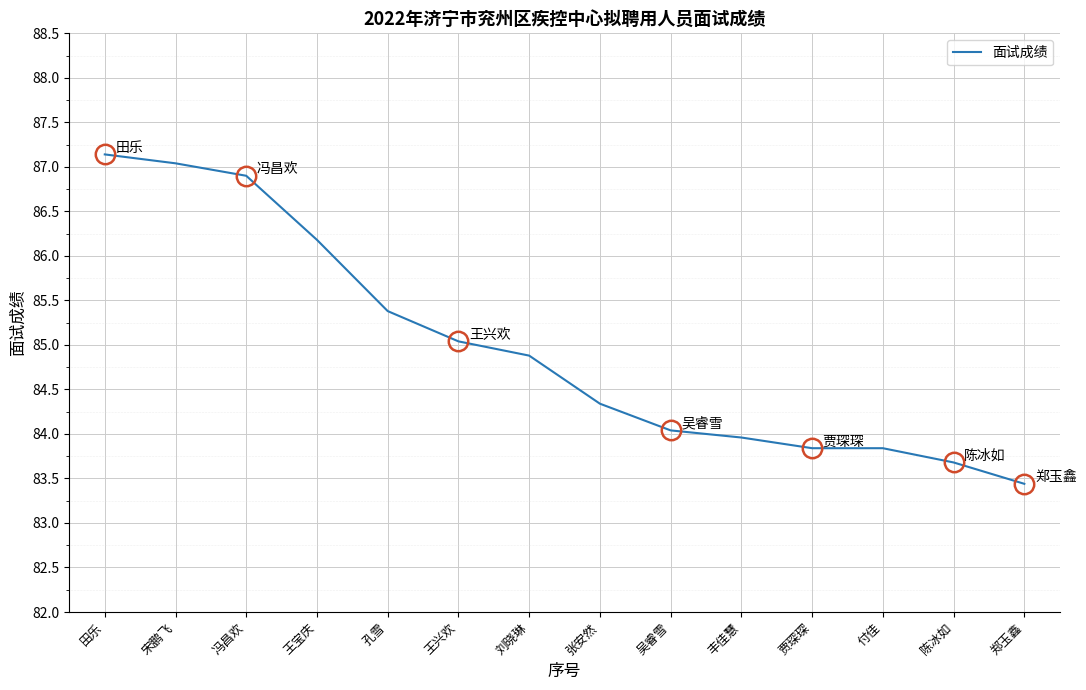

What is the change in value from 孔雪 to 付佳?

-1.5